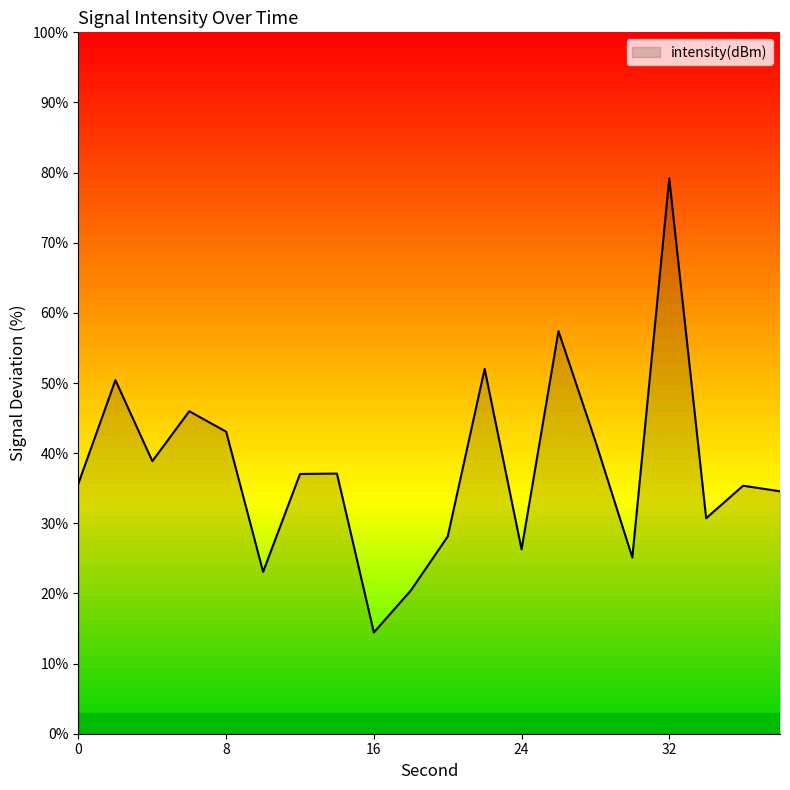

What is the maximum value shown in the chart?

79.2